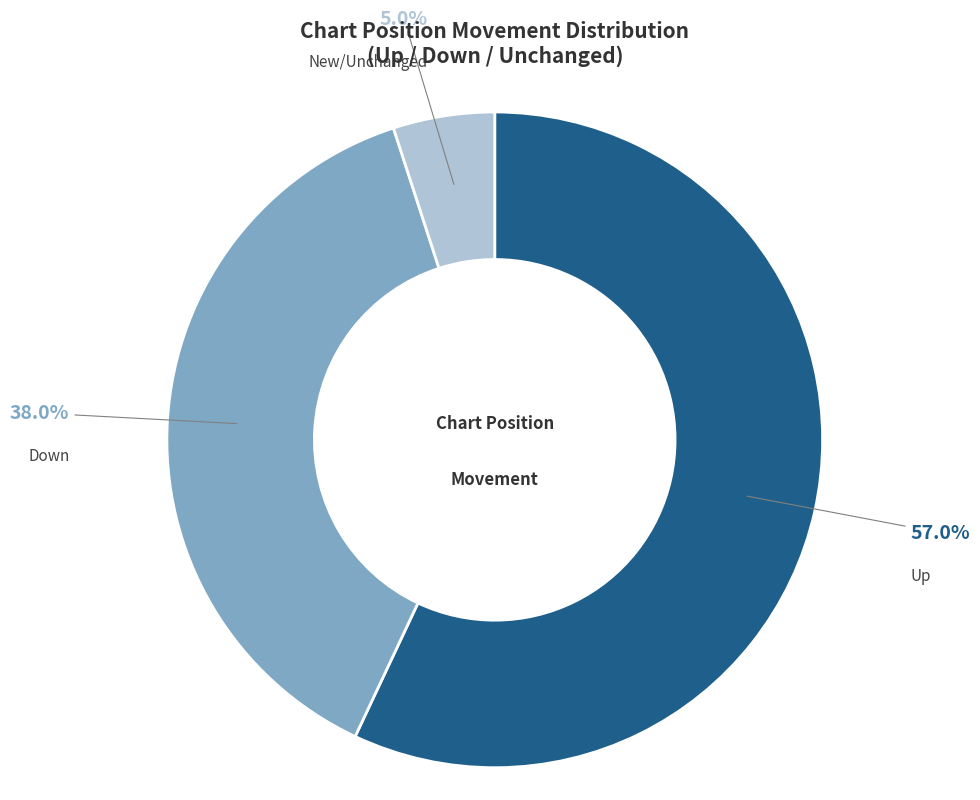

Does any single category account for the majority?

Yes